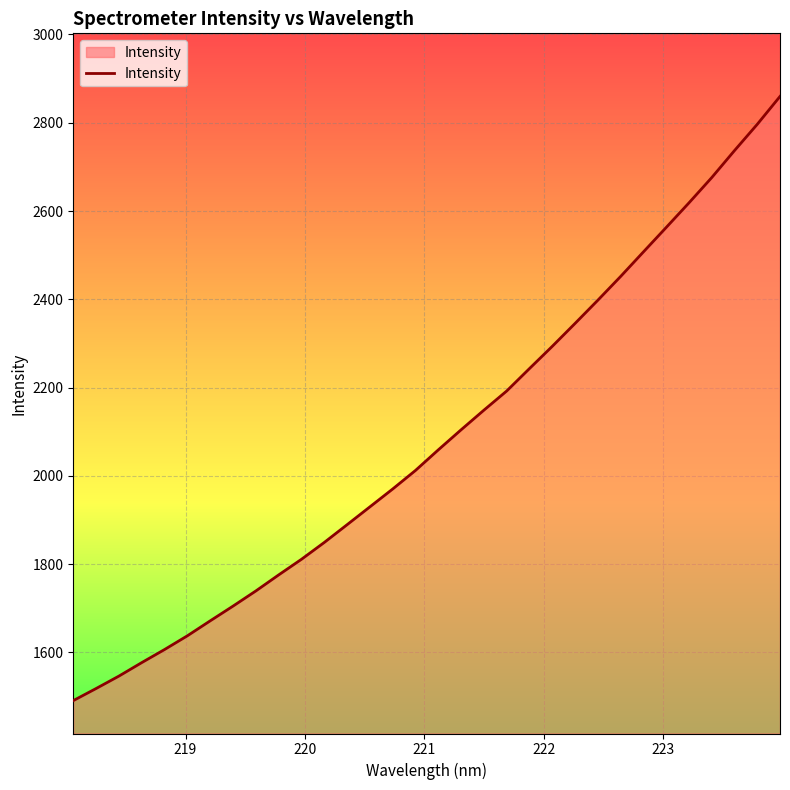

How many distinct data groups are displayed?

1